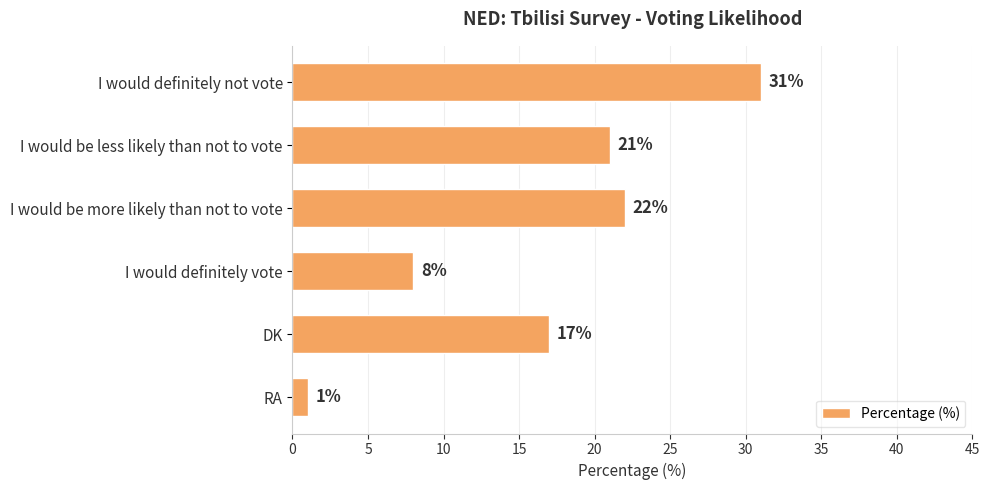

How many values are below 21?

3